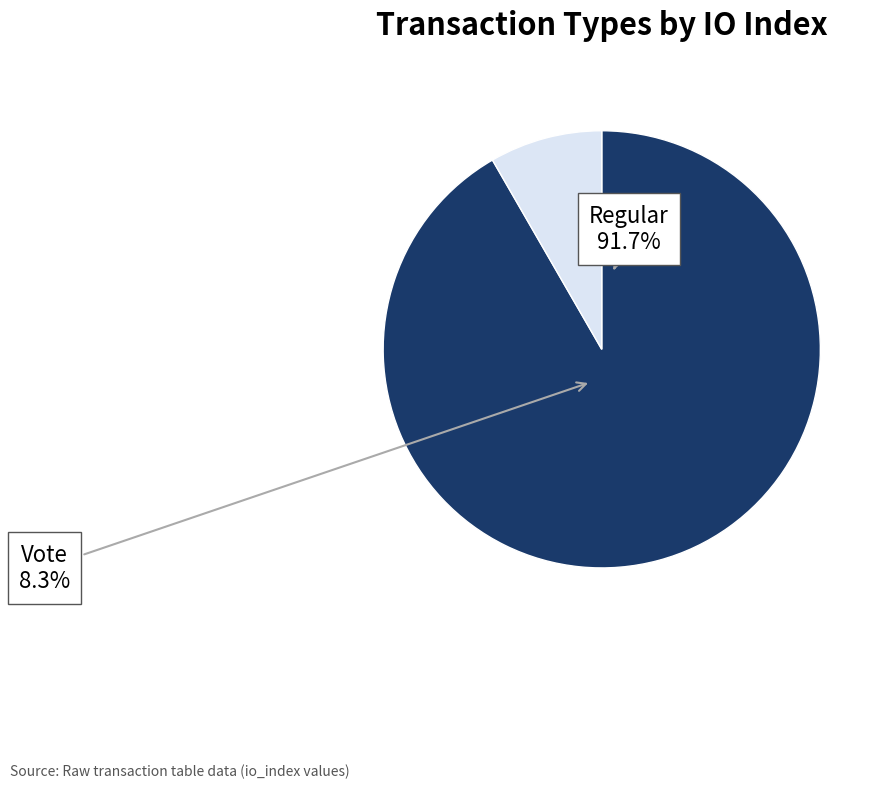

Is it true that Regular is 92% of the pie?

True